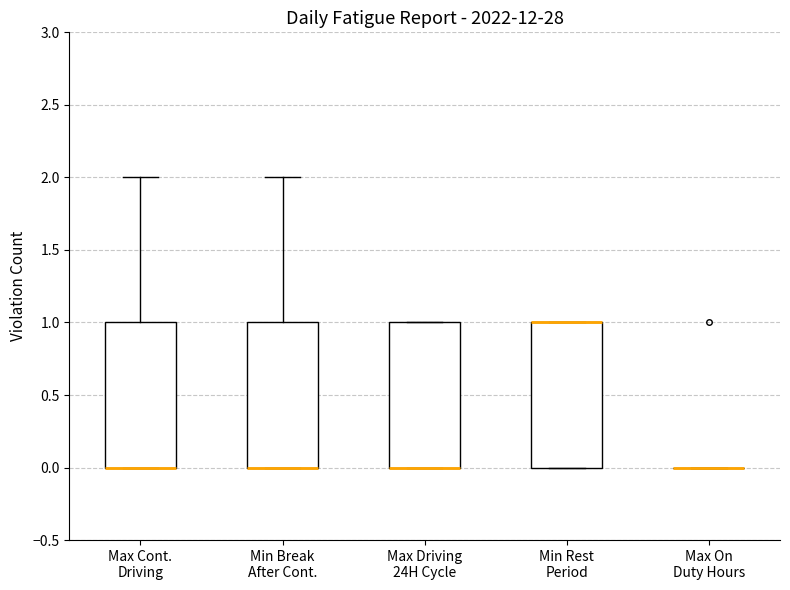

Where is the upper edge of the box for Min Break After Cont. on the y-axis? The values are not printed on the chart, so give them approximately, as read against the axis.

1